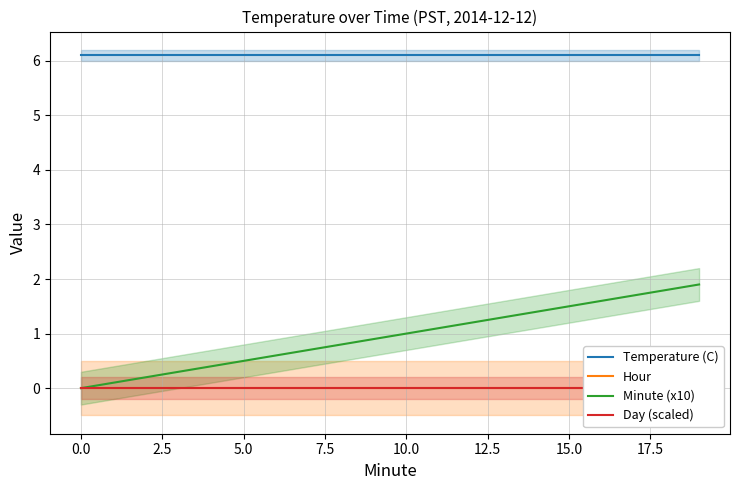

True or false: Hour has more than 0 points higher than both neighbors.

False